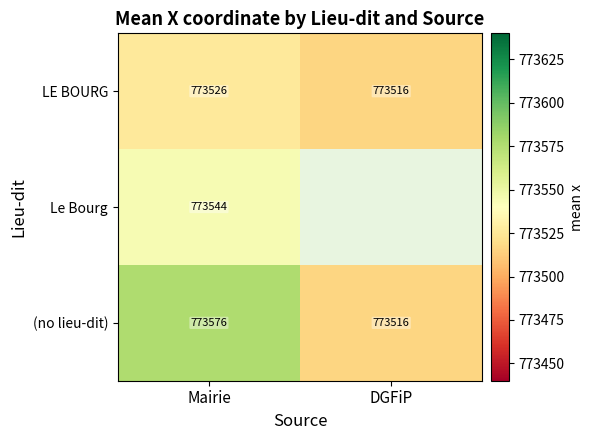

What is the maximum value for (no lieu-dit)?

773576.0